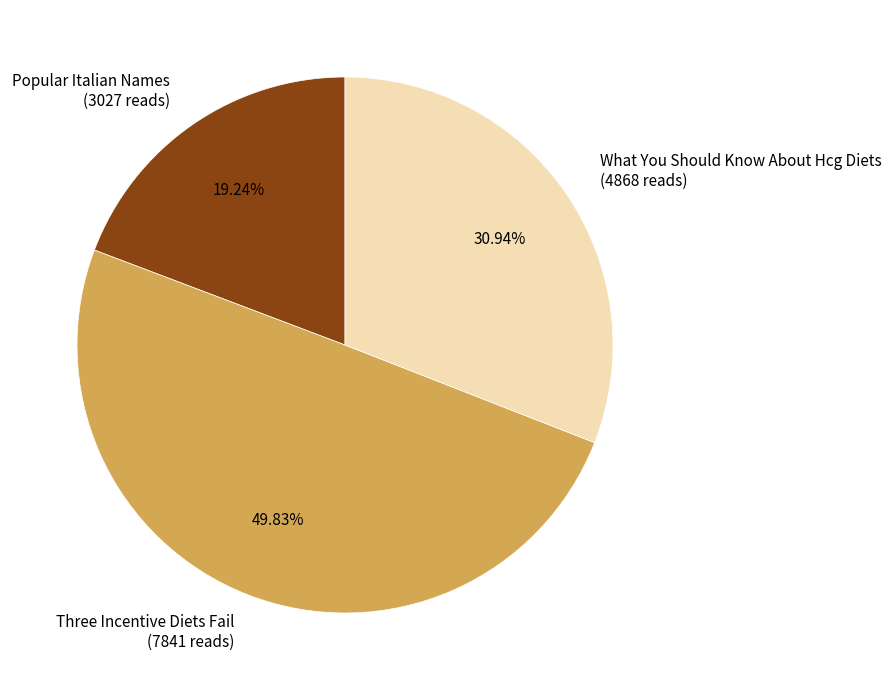

Count the number of slices in the pie.

3